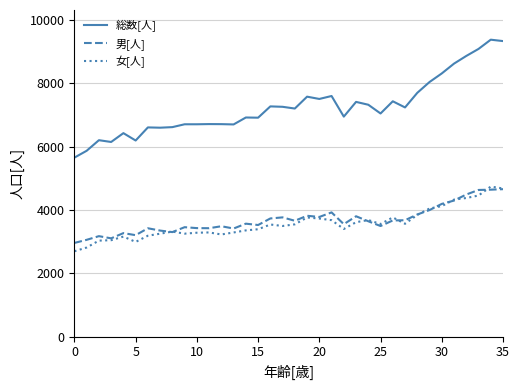

What is the average value of the 総数[人] series?

7245